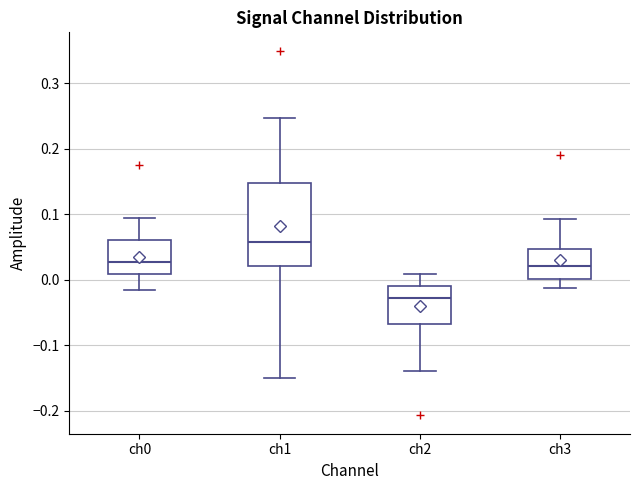

Reading left to right, read every box against the y-axis: the position of its median line, the range the box covers, and the ends of its whiskers. The values are not printed on the chart, so give them approximately, as read against the axis.

ch0: median 0.03, box 0.01 to 0.06, whiskers -0.02 to 0.09
ch1: median 0.06, box 0.02 to 0.15, whiskers -0.15 to 0.25
ch2: median -0.03, box -0.07 to -0.01, whiskers -0.14 to 0.01
ch3: median 0.02, box 0.00 to 0.05, whiskers -0.01 to 0.09